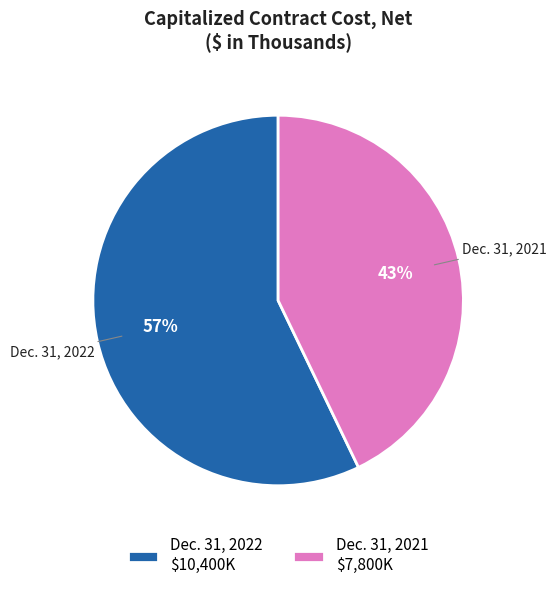

Between Dec. 31, 2021 and Dec. 31, 2022, which is larger?

Dec. 31, 2022